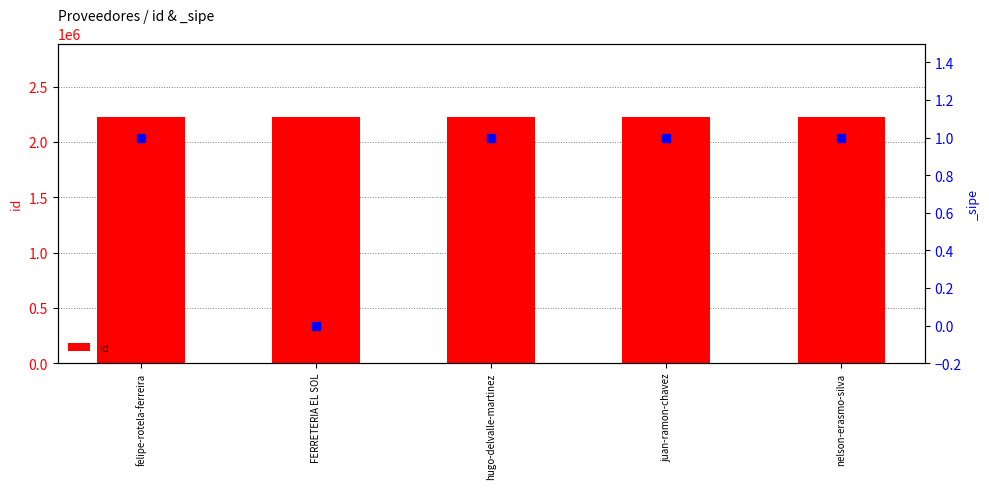

What is the change in value from juan-ramon-chavez to nelson-erasmo-silva?

+2